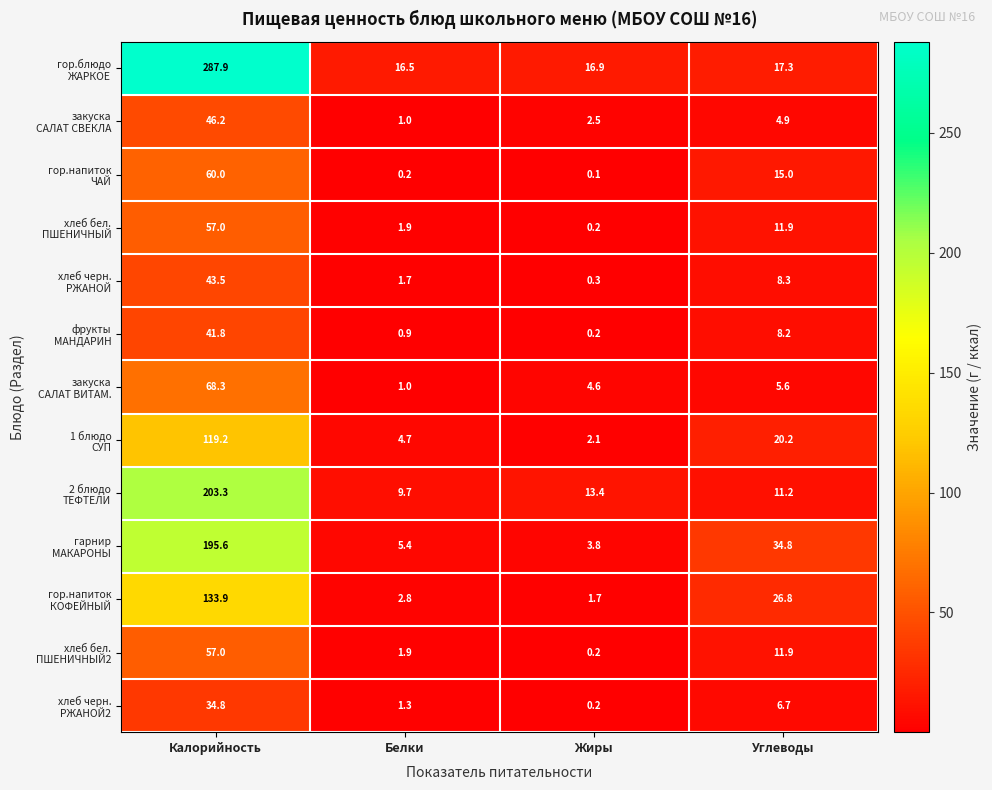

Which category has the lowest value across all series?

Жиры